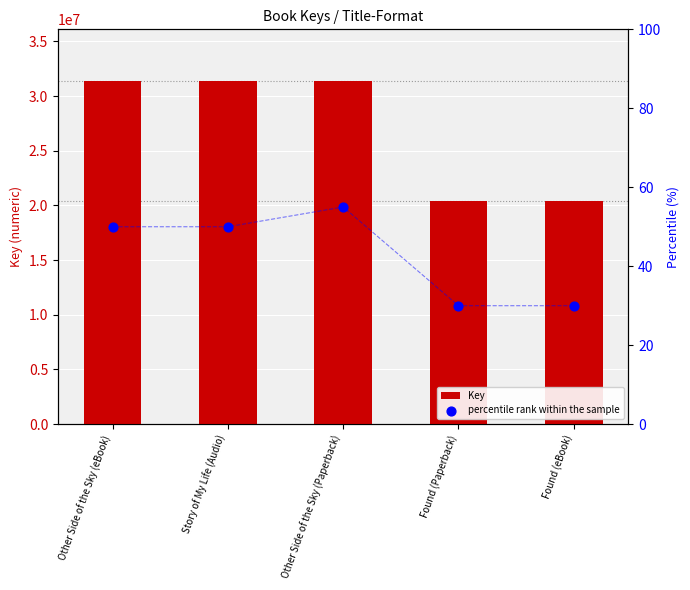

At which category is the sum across all series the highest?

Other Side of the Sky (Paperback)